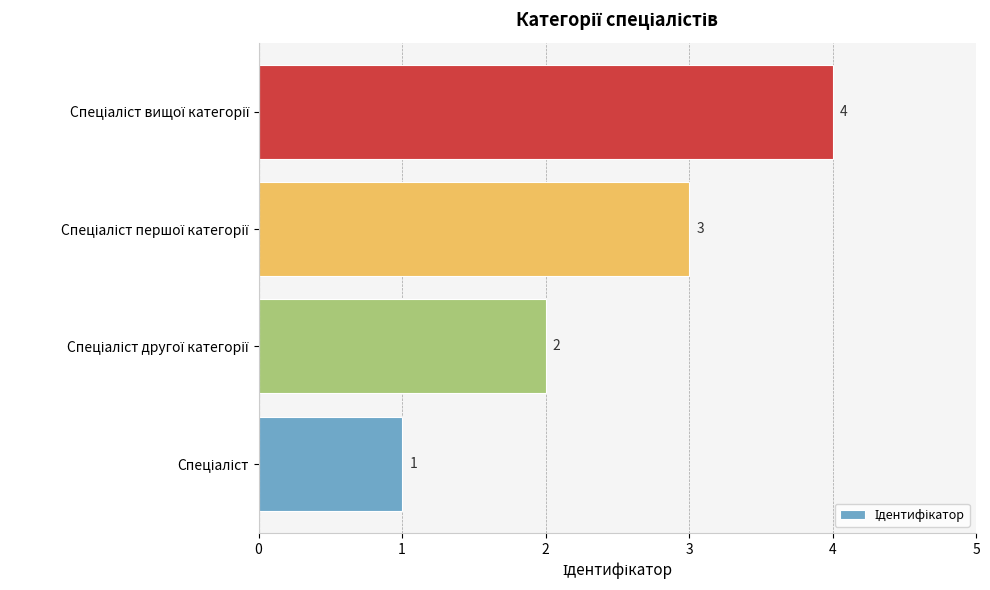

What is the difference between the maximum and minimum values?

3